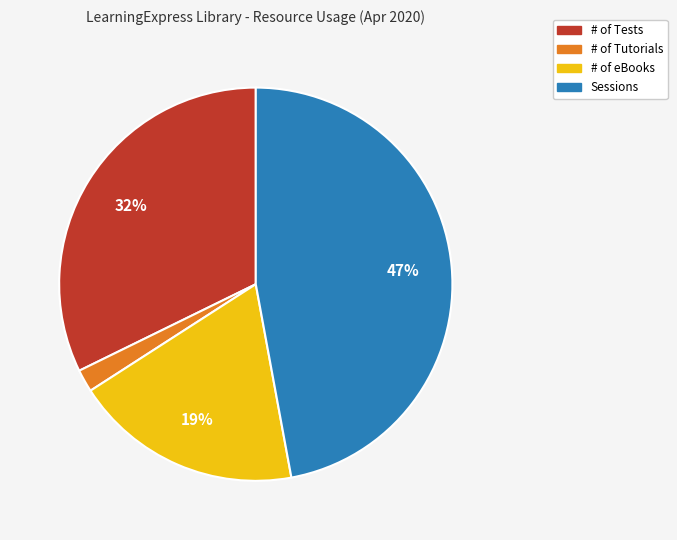

Is there any slice that represents more than half of the pie?

No